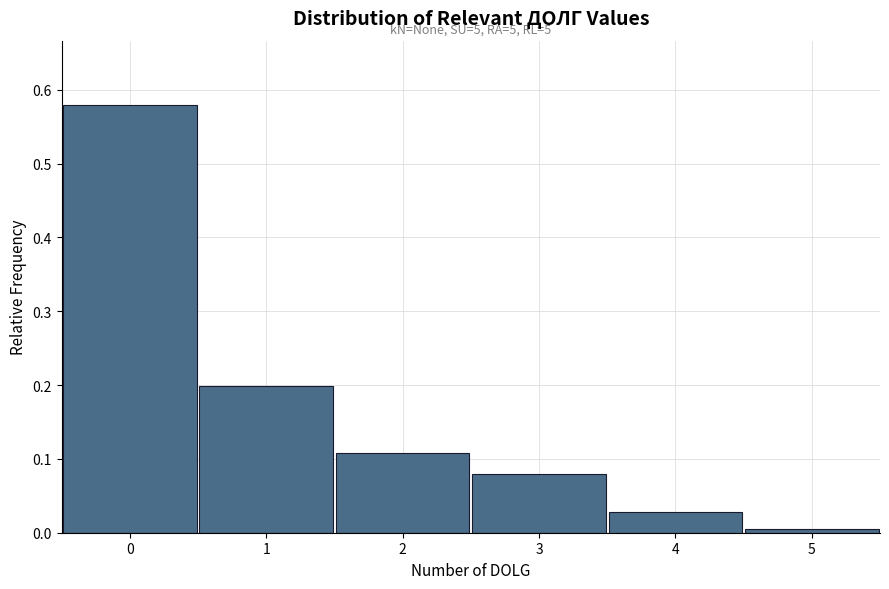

Which range on the x-axis has the tallest bar?

-0.5 to 0.5